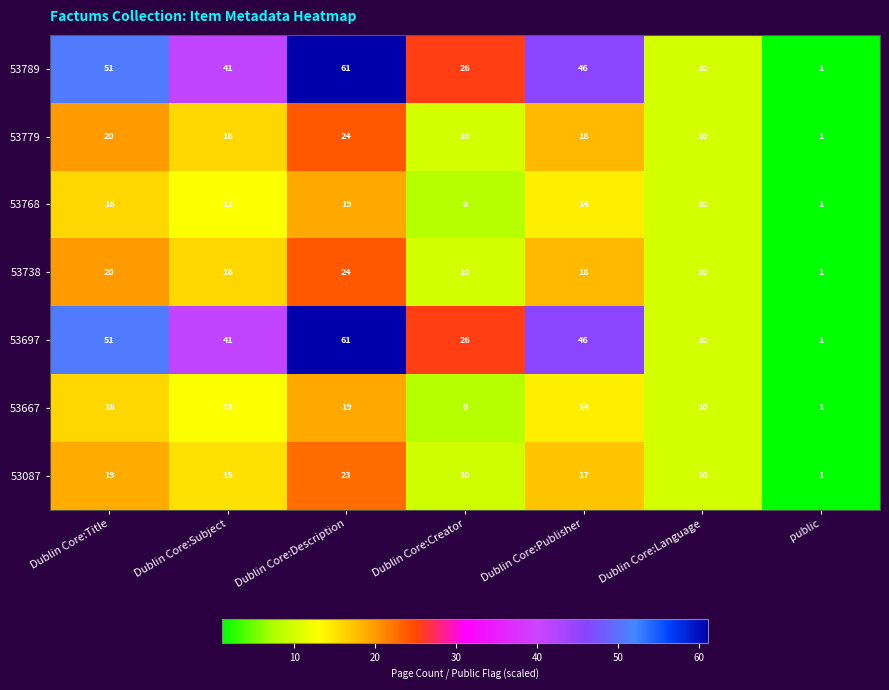

What is the highest value of the 53087 series?

23